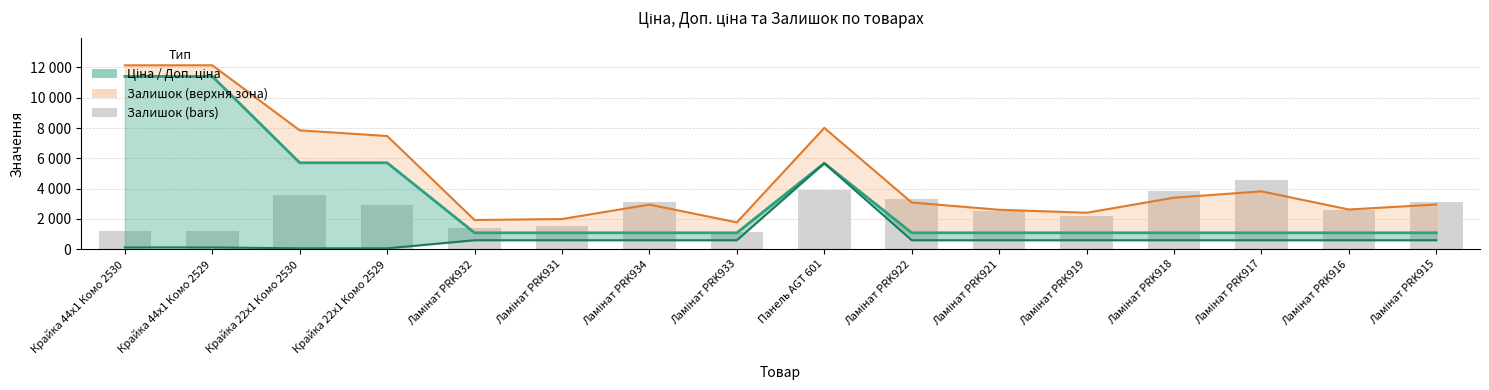

Reading right to left, list all the values displayed in this chart.

Доп. ціна: 1081.7	1081.7	1081.7	1081.7	1081.7	1081.7	1081.7	5673.8	1081.7	1081.7	1081.7	1081.7	5705.0	5705.0	11410.0	11410.0
Ціна: 589.9	589.9	589.9	589.9	589.9	589.9	589.9	5673.8	589.9	589.9	589.9	589.9	57.0	57.0	114.1	114.1
Верхня межа: 2950.4	2620.7	3820.1	3399.2	2405.2	2603.0	3082.2	8009.1	1771.3	2945.3	1991.9	1926.0	7474.8	7847.5	12145.3	12142.8
Залишок (bars): 3114.5	2565.1	4564.0	3862.5	2205.9	2535.6	3334.3	3892.1	1149.5	3106.1	1517.1	1407.2	2949.7	3570.9	1225.5	1221.3